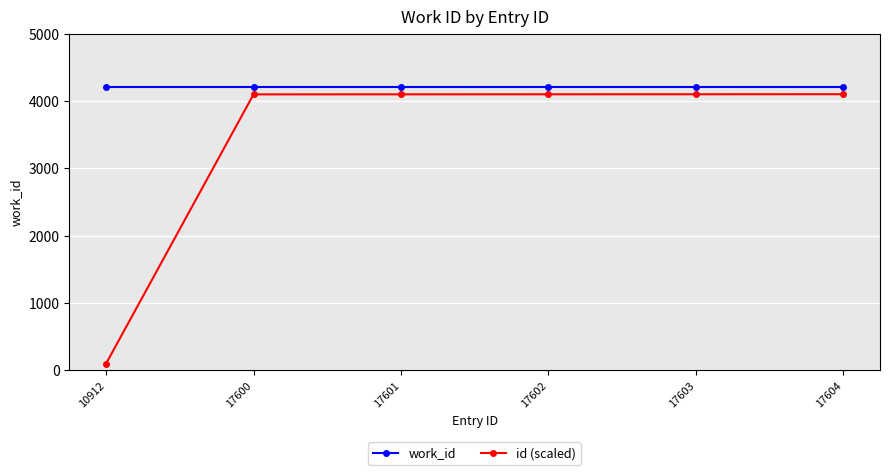

True or false: id (scaled) and work_id cross at least once.

False